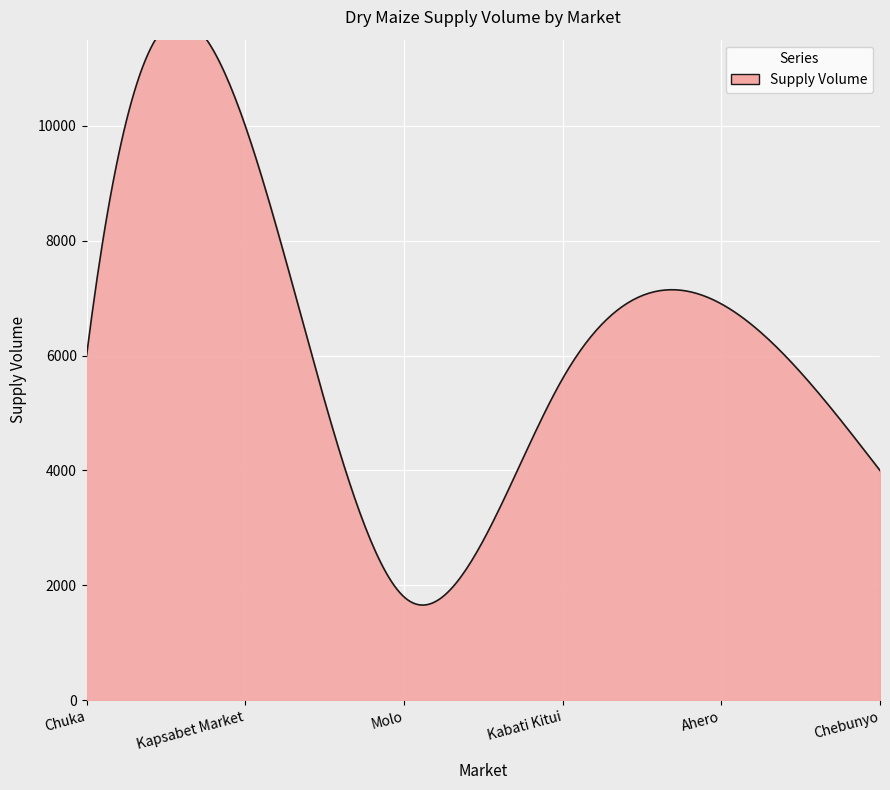

Which category has the lowest value across all series?

Molo